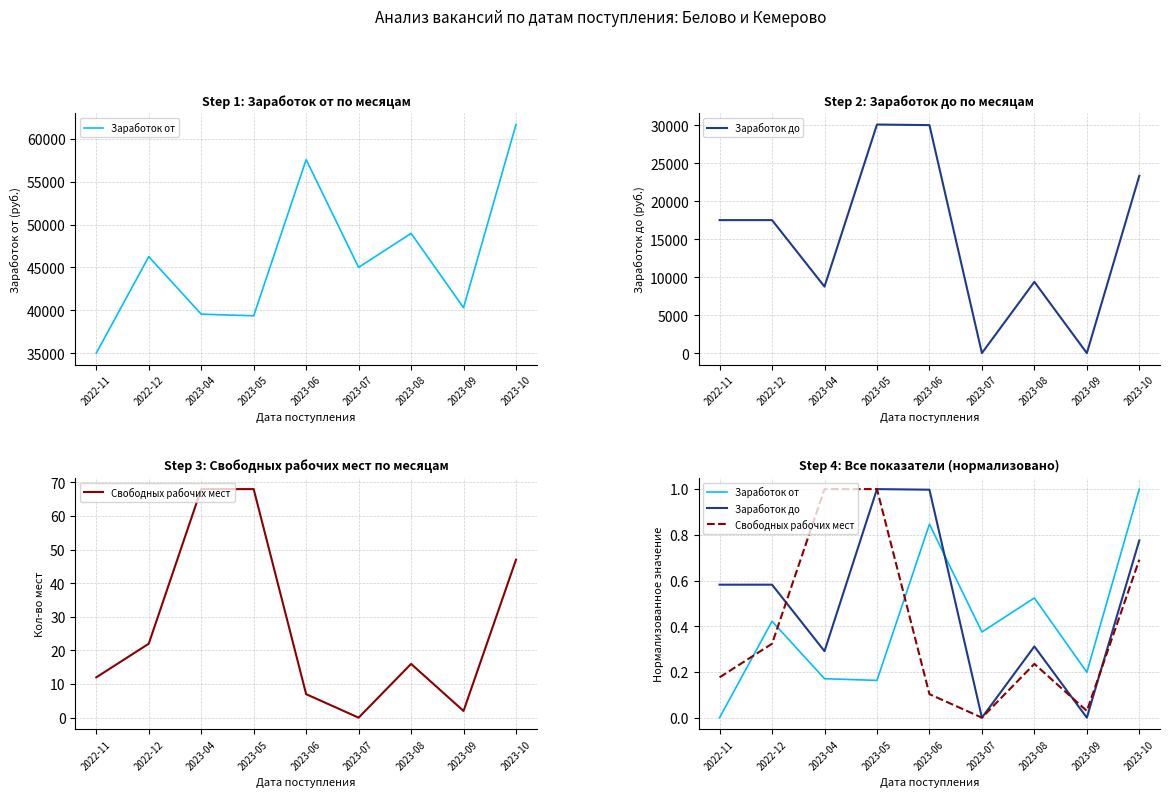

What is the sum of all Заработок от values?

3.7